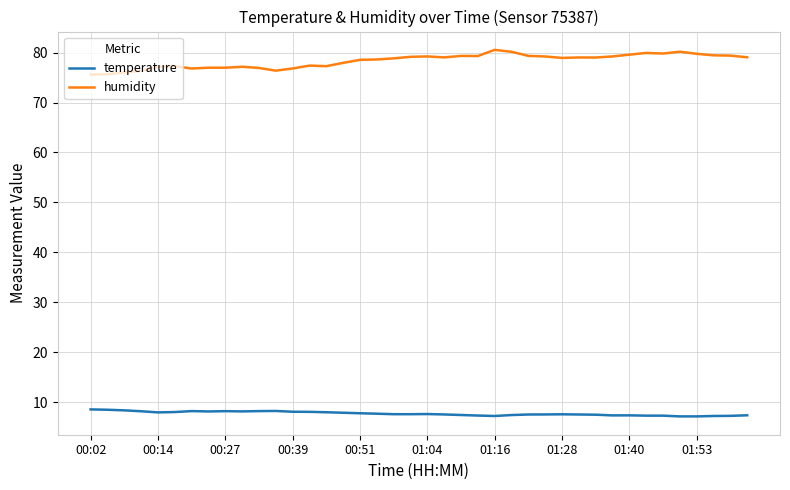

What is the minimum value shown in the chart?

7.2